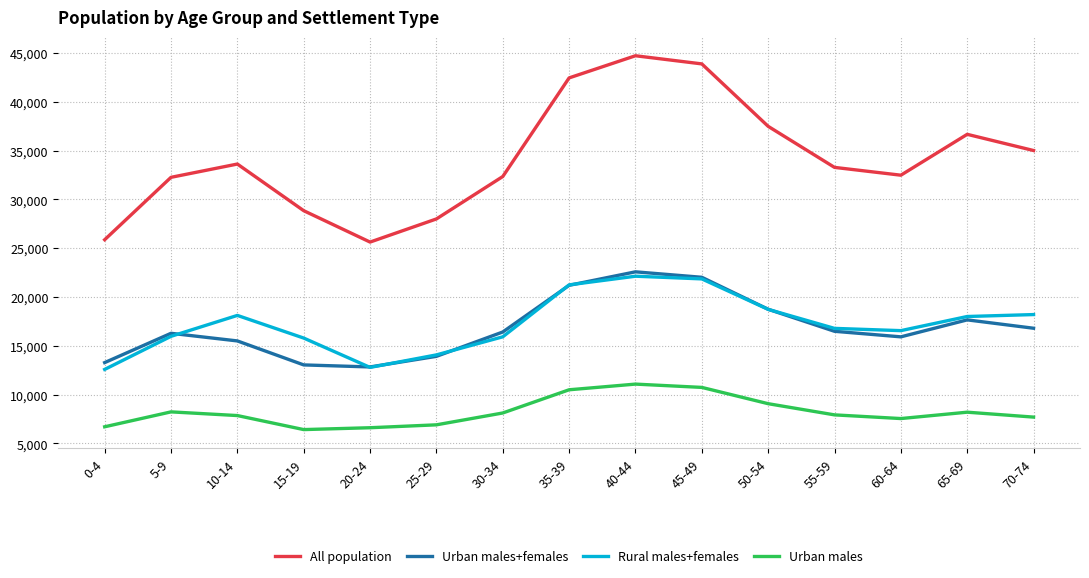

Is the value of All population at 35-39 greater than the value of Urban males+females at 65-69?

Yes